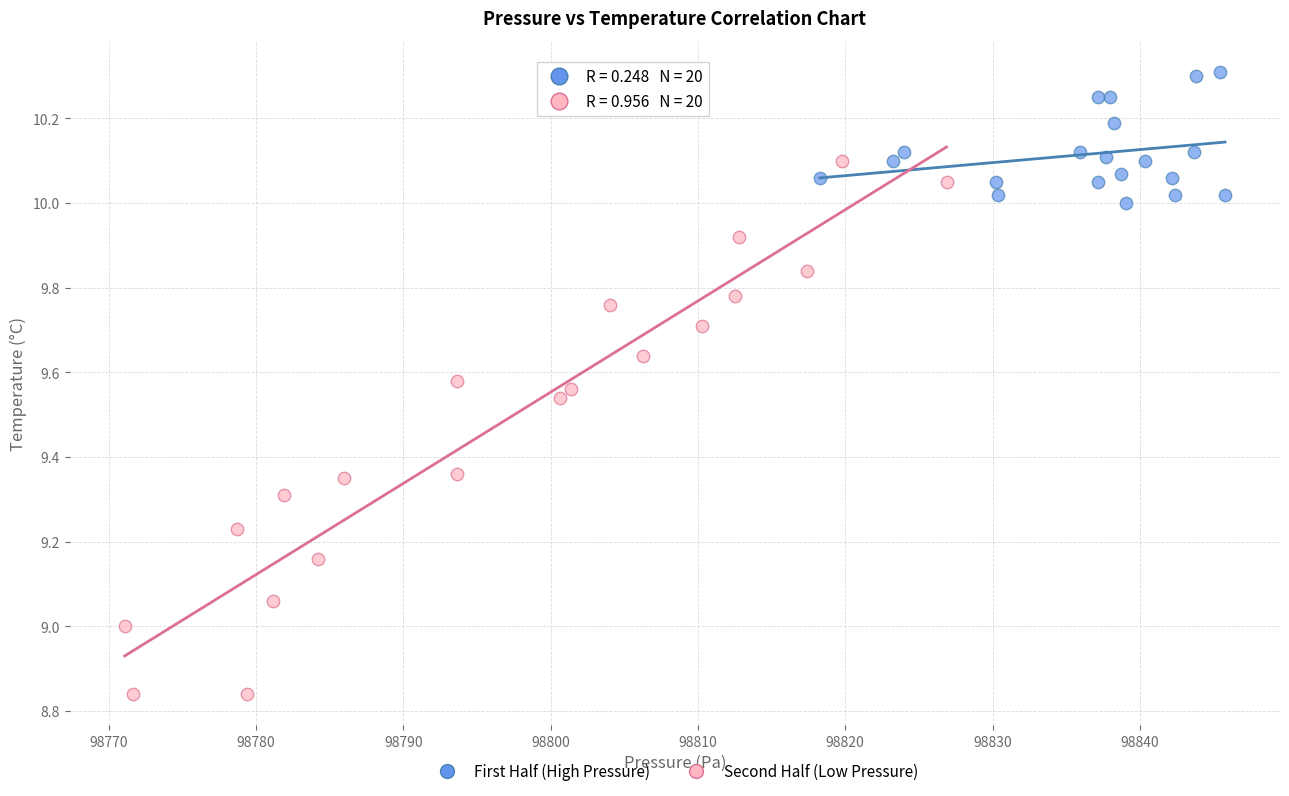

Which series reaches the minimum Y coordinate?

Second Half (Low Pressure)